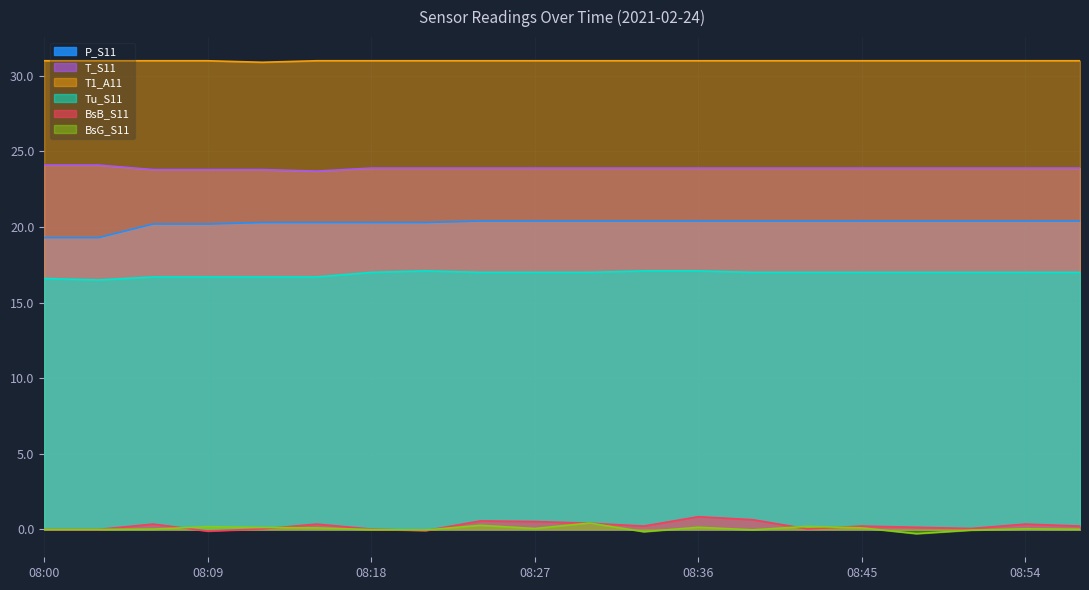

What is the difference between the second highest and minimum values in the BsG_S11 series?

0.6